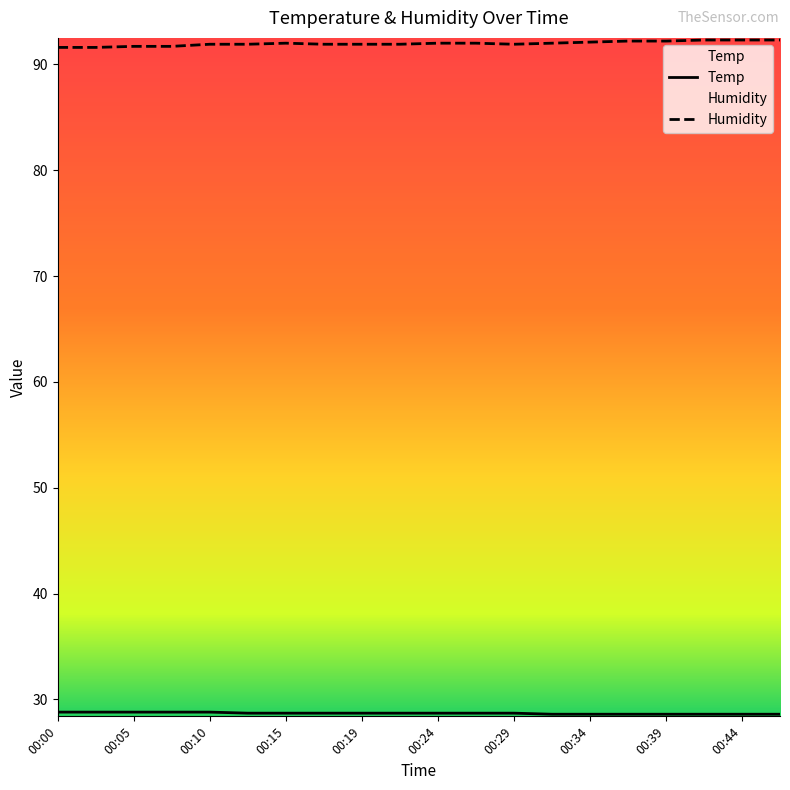

The value of Humidity at 00:34 is 92.1. True or false?

True